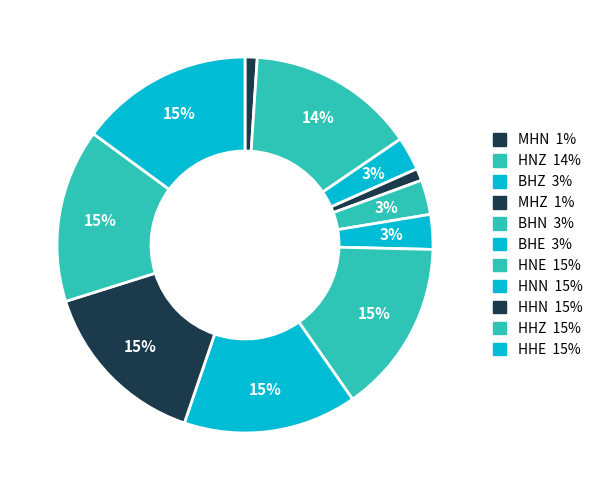

How much of the chart is everything except HHE?

85.1%